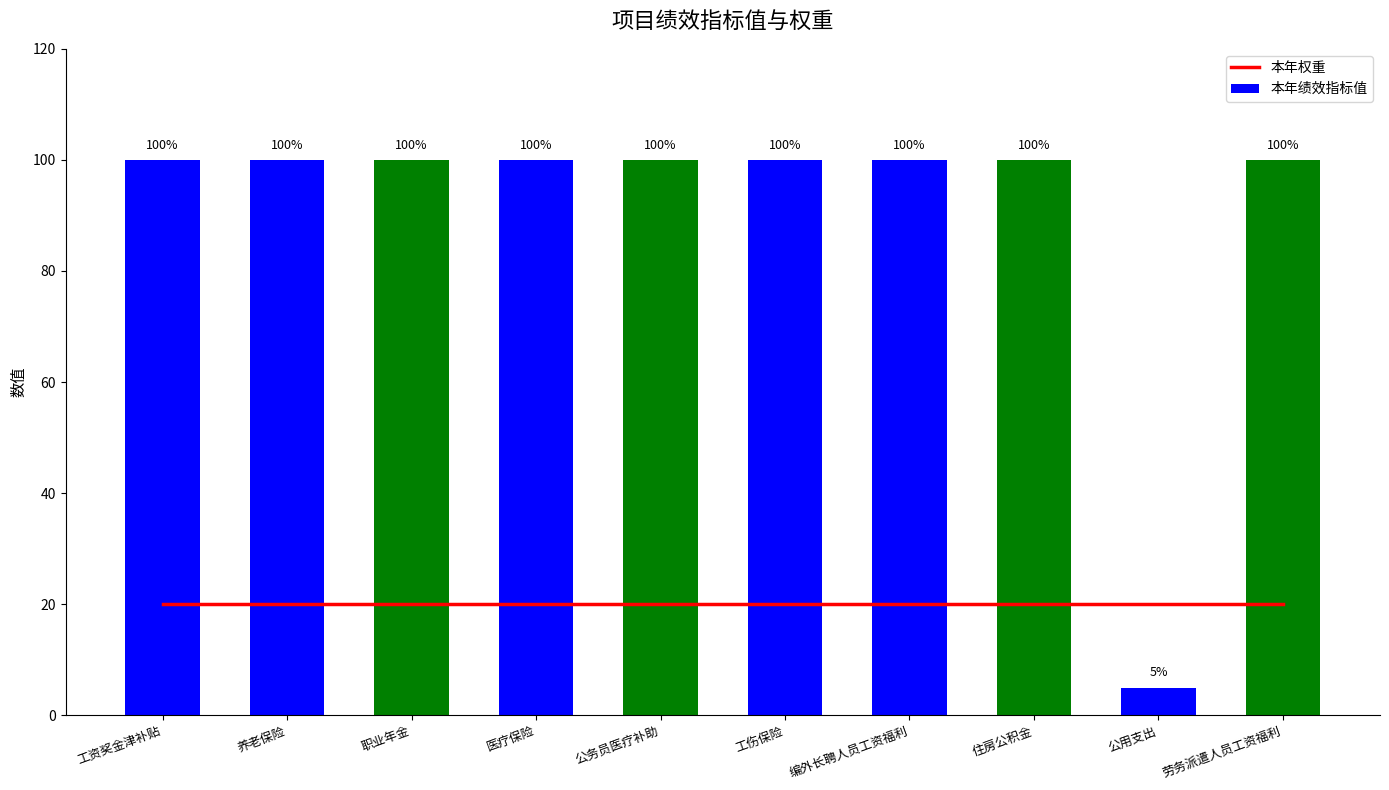

Is the value of 本年权重 at 工资奖金津补贴 greater than the value of 本年绩效指标值 at 职业年金?

No